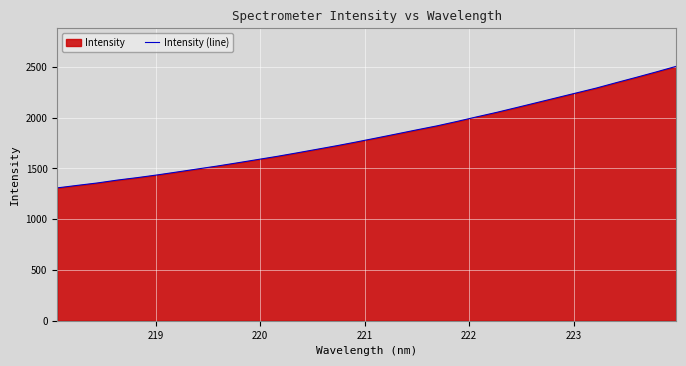

What is the smallest value displayed?

1308.8